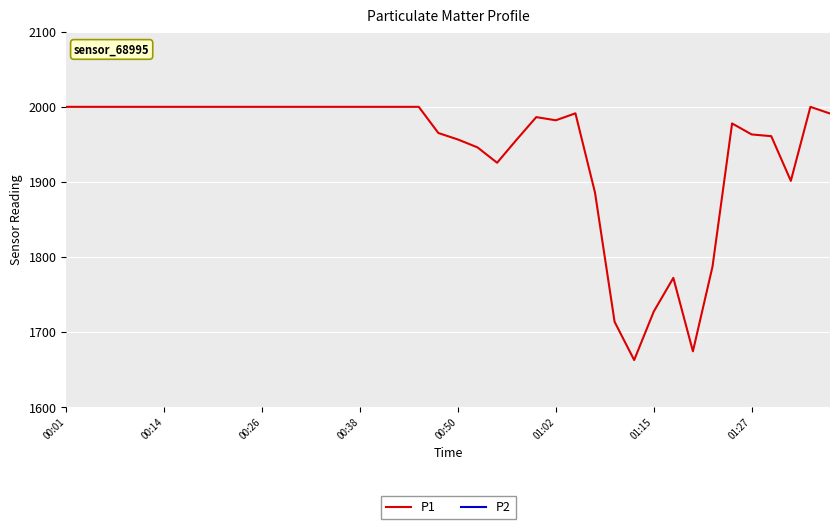

How many categories are shown in the chart?

40